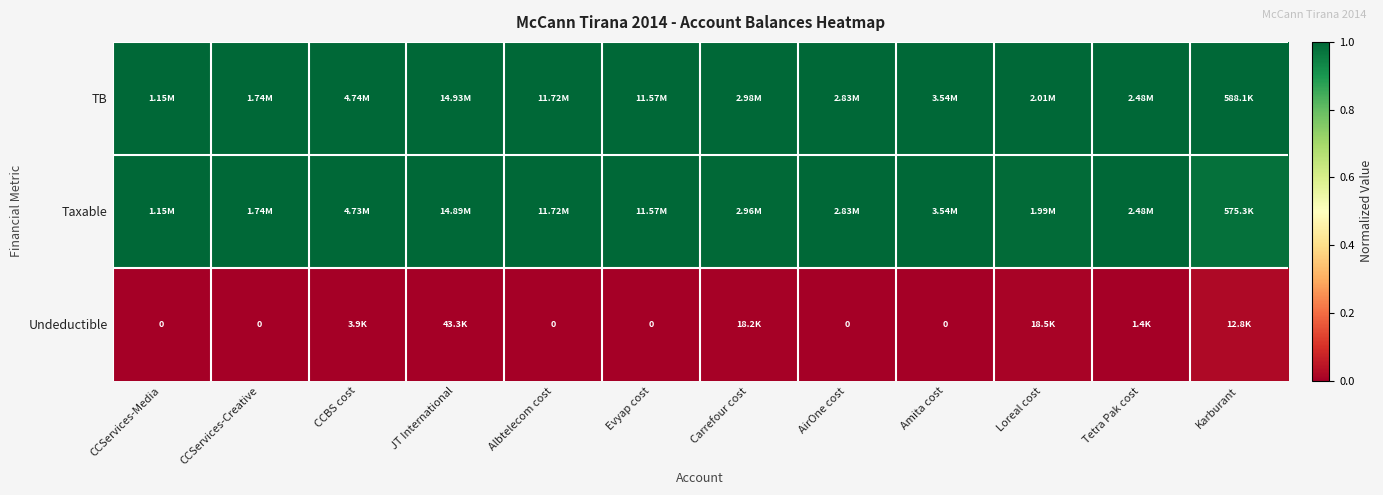

At which label is TB closest to 1?

CCServices-Media